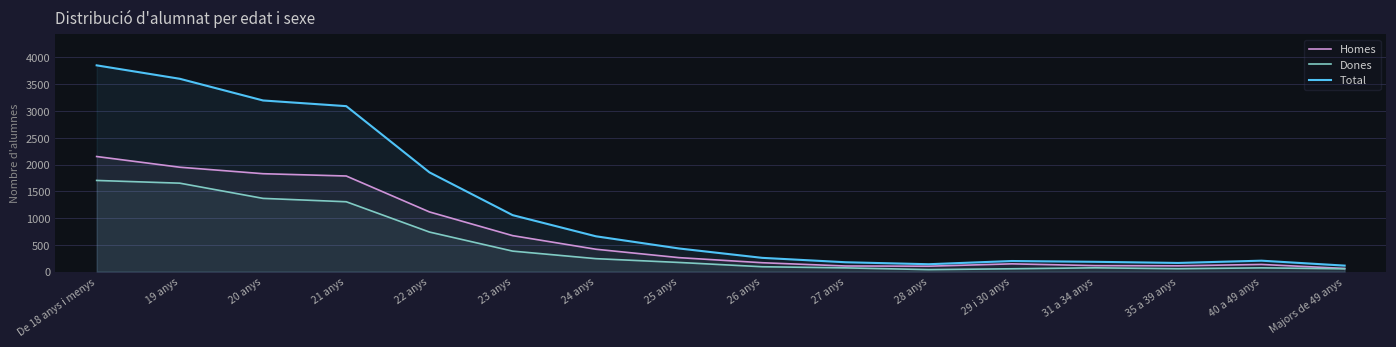

Reading left to right, extract all data points from this chart.

Homes: De 18 anys i menys=2150	19 anys=1950	20 anys=1829	21 anys=1786	22 anys=1115	23 anys=672	24 anys=418	25 anys=261	26 anys=166	27 anys=105	28 anys=101	29 i 30 anys=145	31 a 34 anys=112	35 a 39 anys=108	40 a 49 anys=134	Majors de 49 anys=59
Dones: De 18 anys i menys=1703	19 anys=1652	20 anys=1368	21 anys=1305	22 anys=739	23 anys=383	24 anys=242	25 anys=171	26 anys=91	27 anys=70	28 anys=37	29 i 30 anys=53	31 a 34 anys=71	35 a 39 anys=54	40 a 49 anys=70	Majors de 49 anys=53
Total: De 18 anys i menys=3853	19 anys=3602	20 anys=3197	21 anys=3091	22 anys=1854	23 anys=1055	24 anys=660	25 anys=432	26 anys=257	27 anys=175	28 anys=138	29 i 30 anys=198	31 a 34 anys=183	35 a 39 anys=162	40 a 49 anys=204	Majors de 49 anys=112